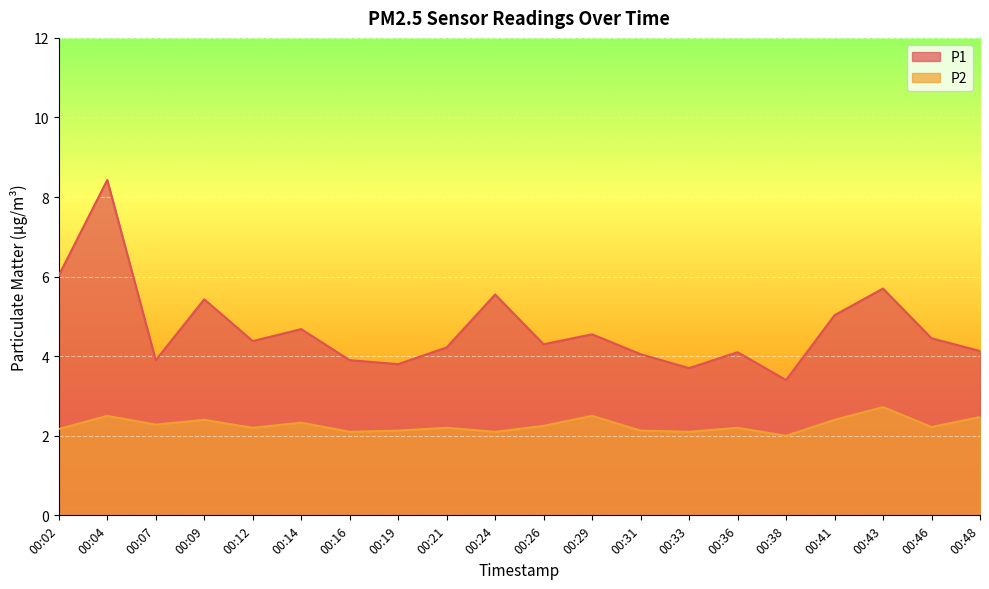

Which series has the largest total across all categories?

P1